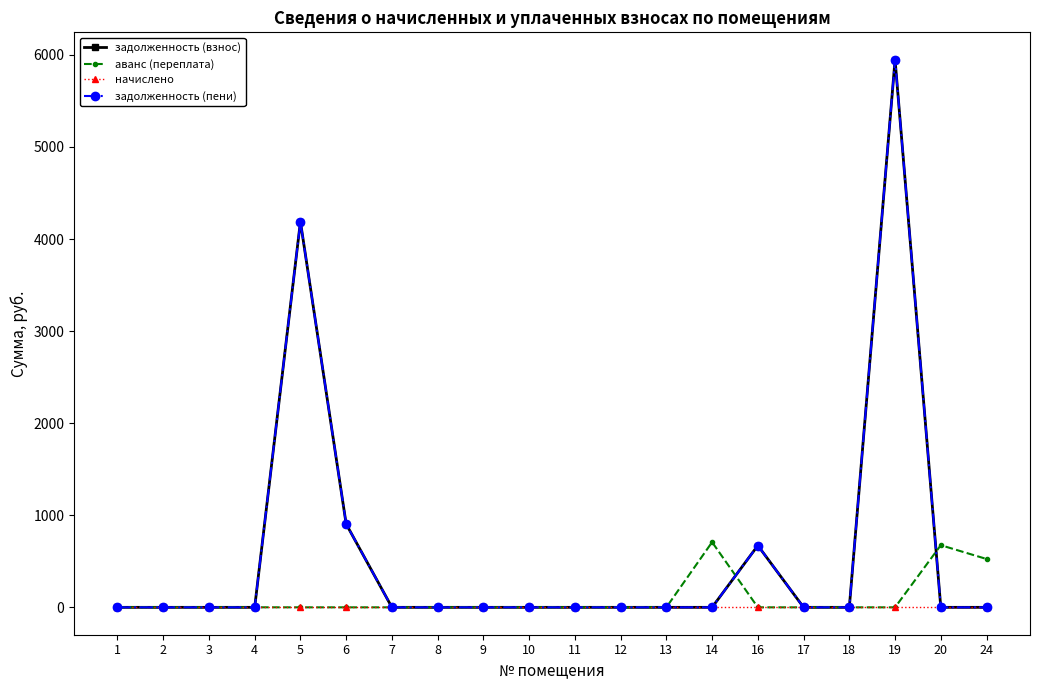

Is this an area chart (filled region under the line)?

No